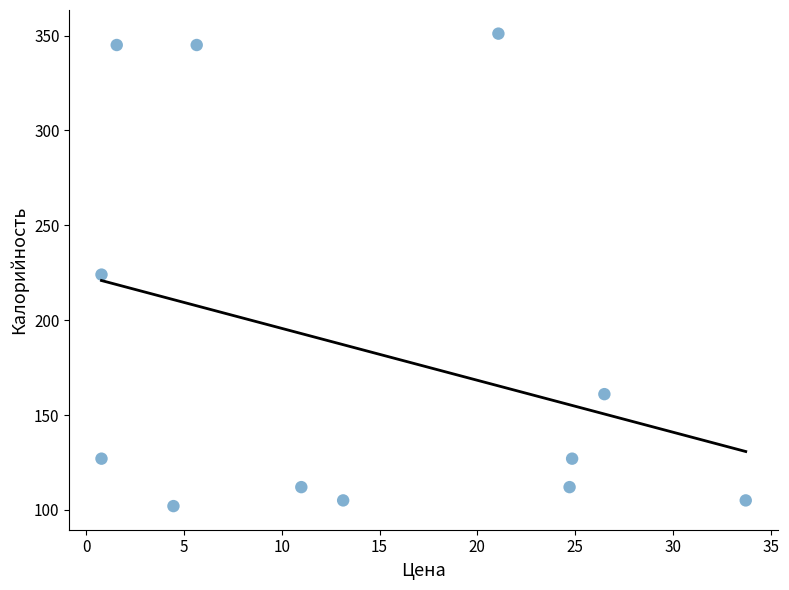

What is the average Y value?

185